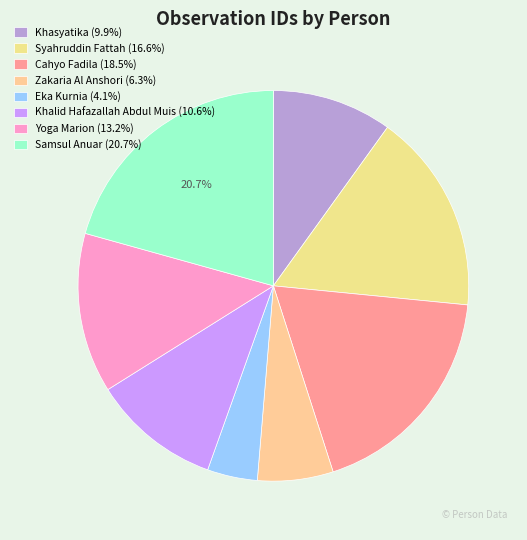

To the nearest percent, what is the difference between the Khasyatika and Samsul Anuar slice percentages?

11%